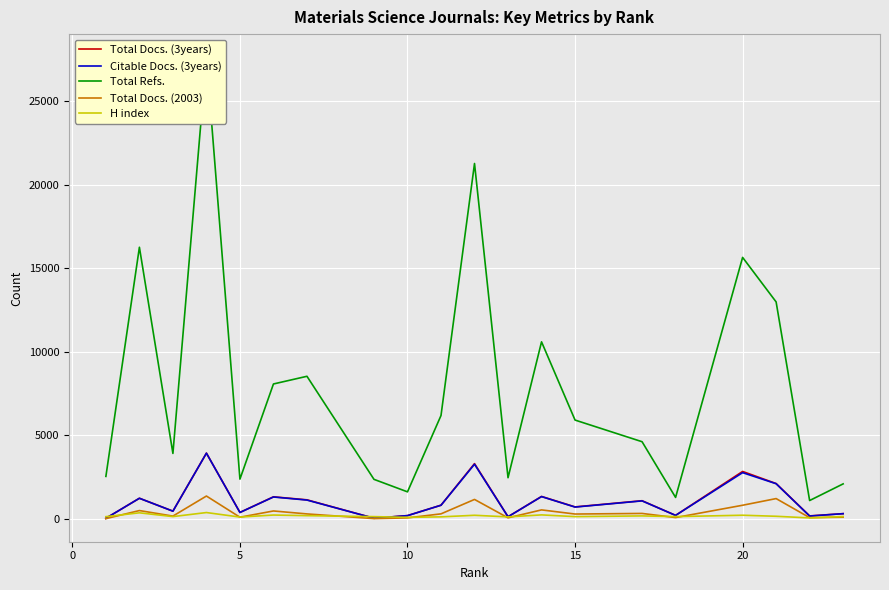

Which series has the largest total across all categories?

Total Refs.